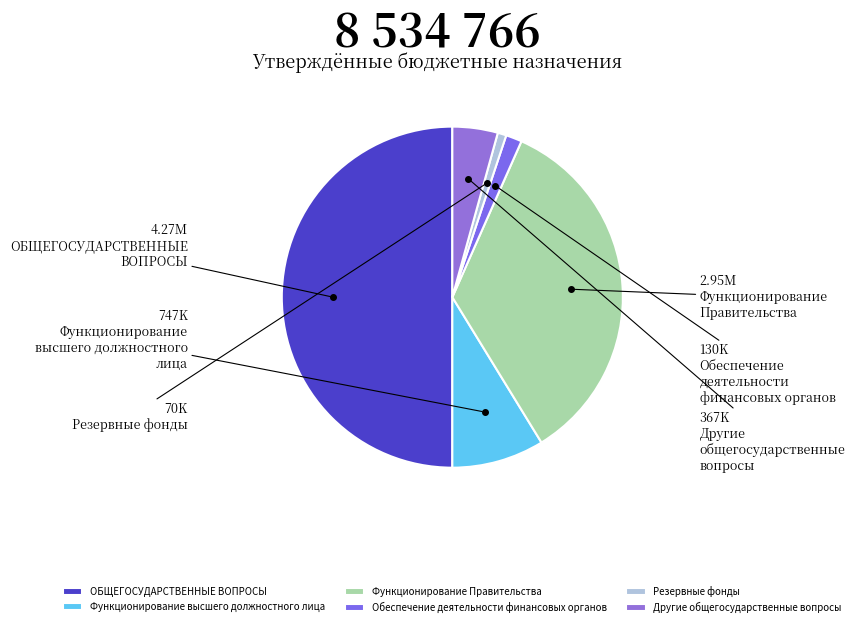

What is the ratio of the value at Функционирование Правительства to the value at ОБЩЕГОСУДАРСТВЕННЫЕ ВОПРОСЫ?

0.7